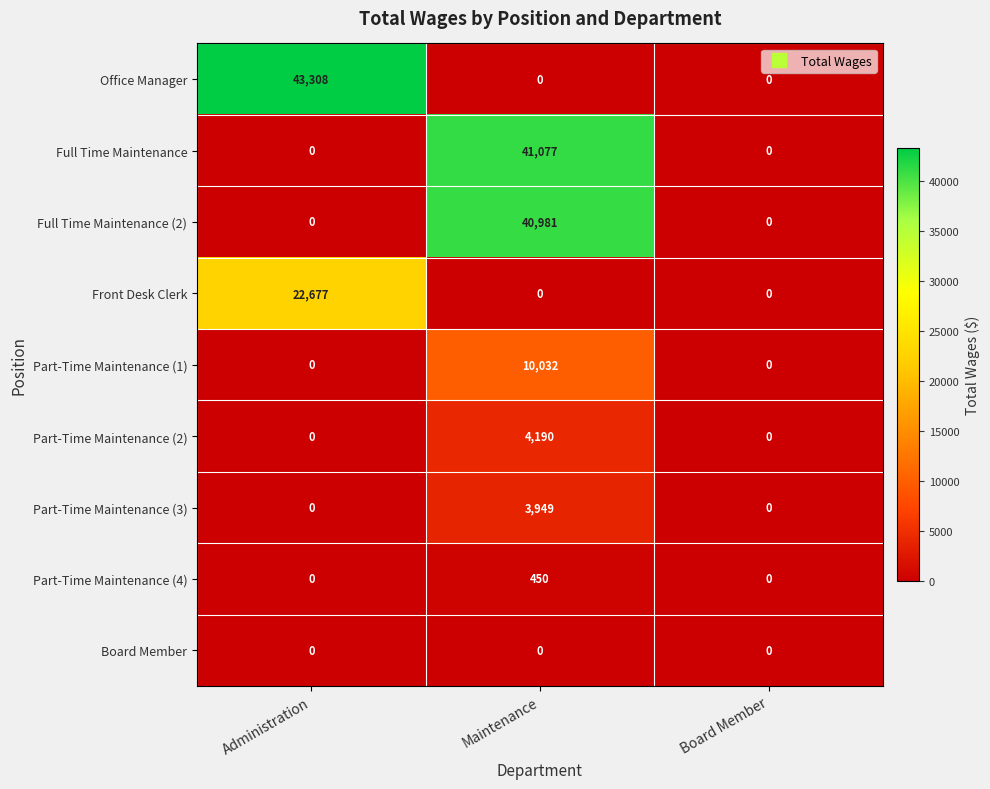

Is it true that Part-Time Maintenance (1) equals 16190 at Maintenance?

False